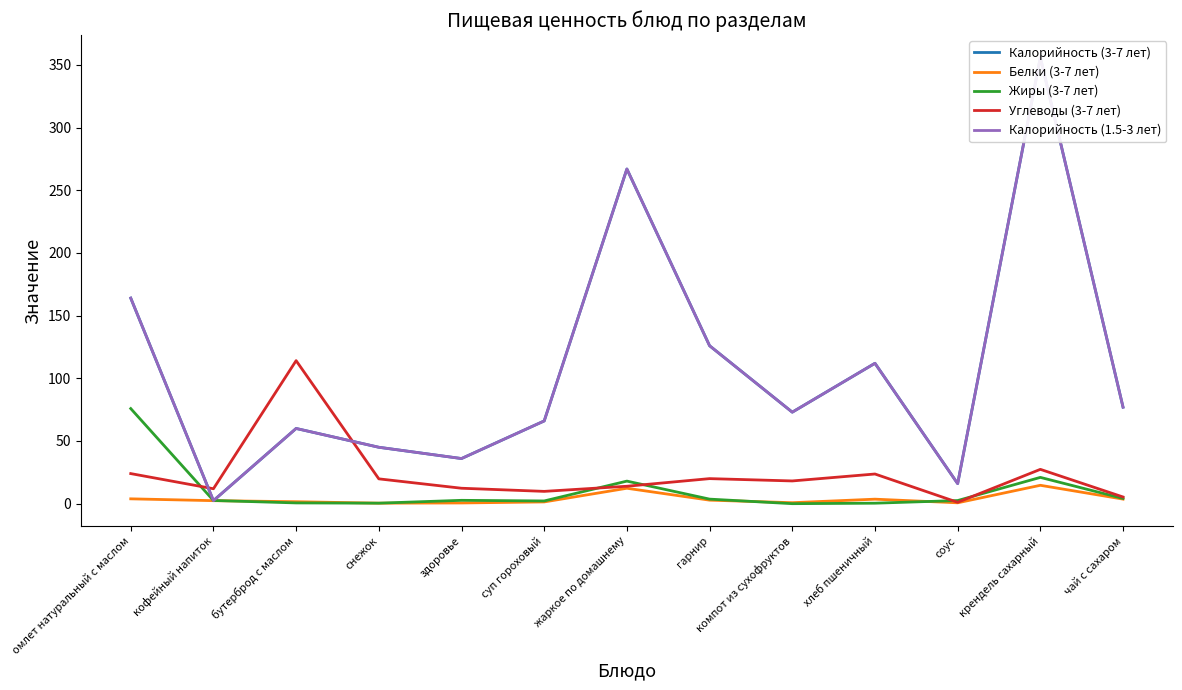

Where is the first local minimum for Калорийность (3-7 лет)?

кофейный напиток